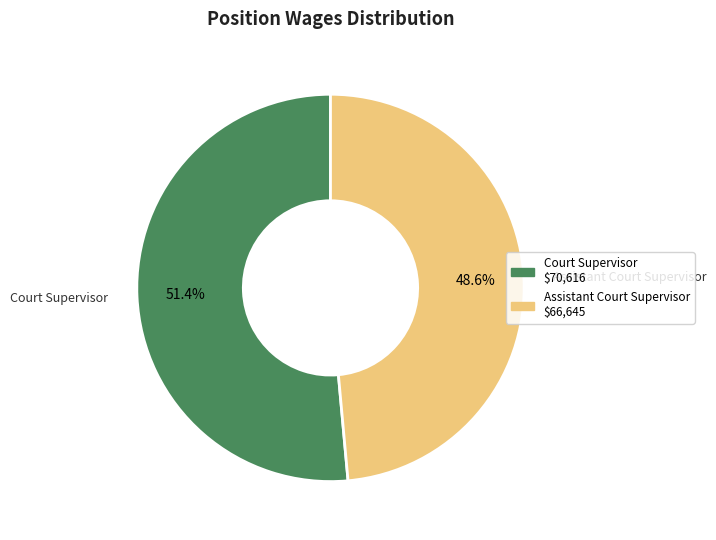

Which slice represents more than half of the pie?

Court Supervisor